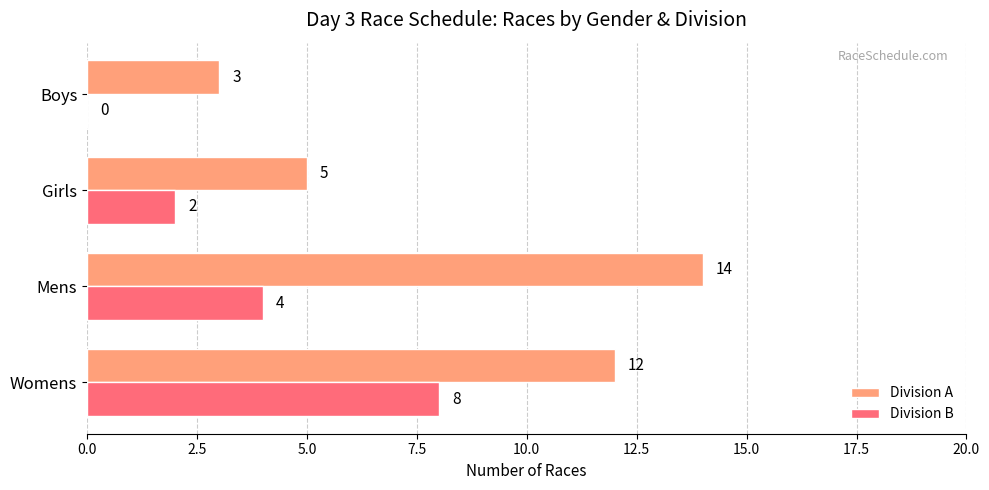

The value of Division A at Mens is 14. True or false?

True